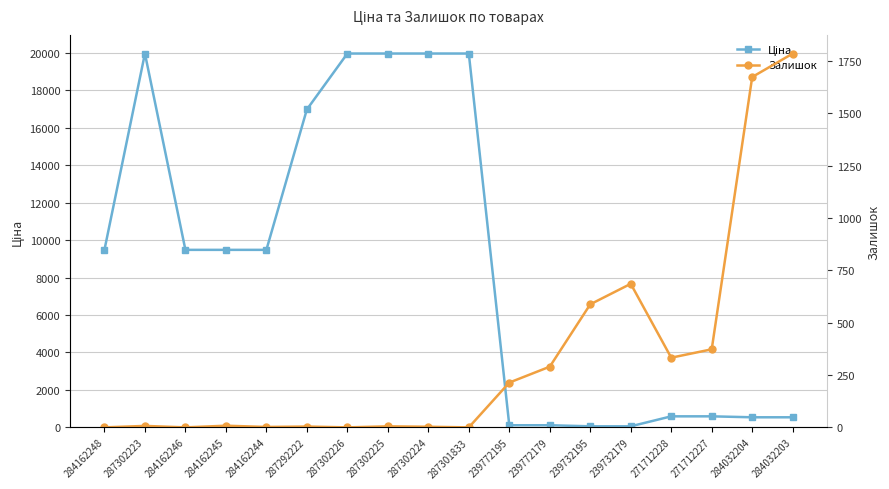

What is the label of the 18th point from the left?

284032203